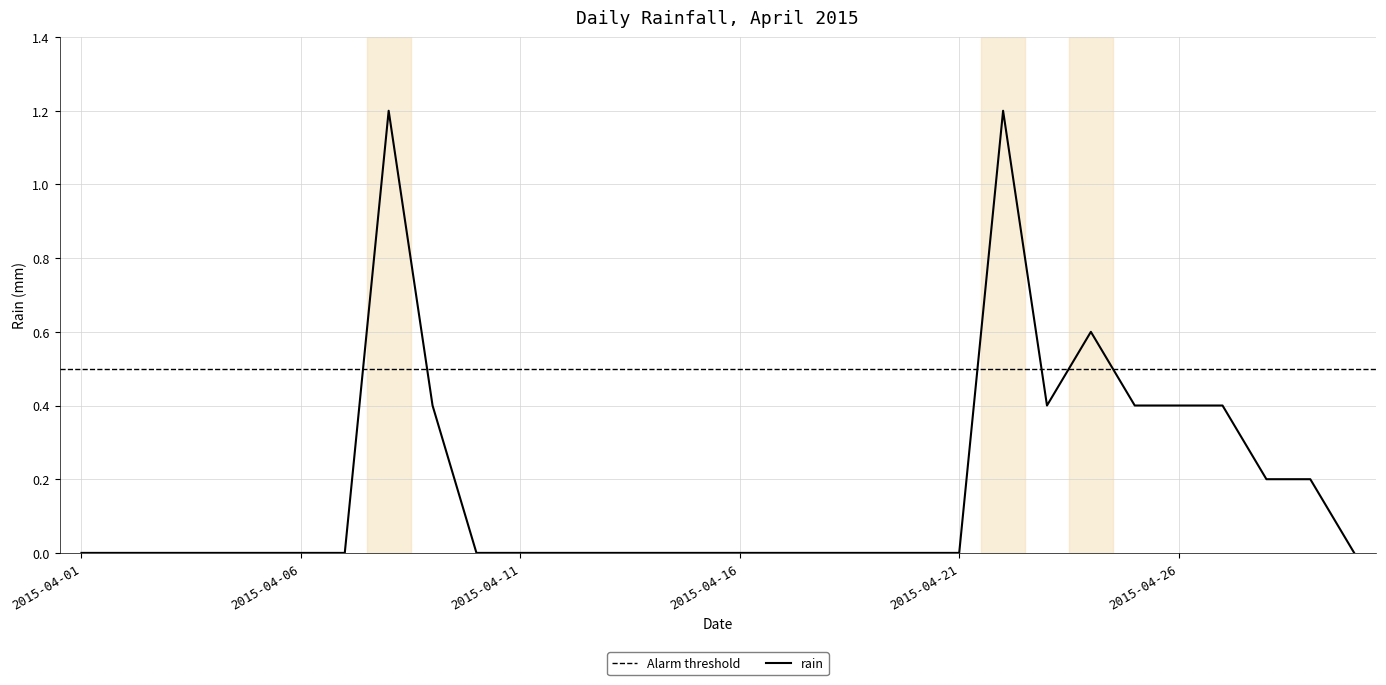

What is the value of the 22nd point from the left?

1.2